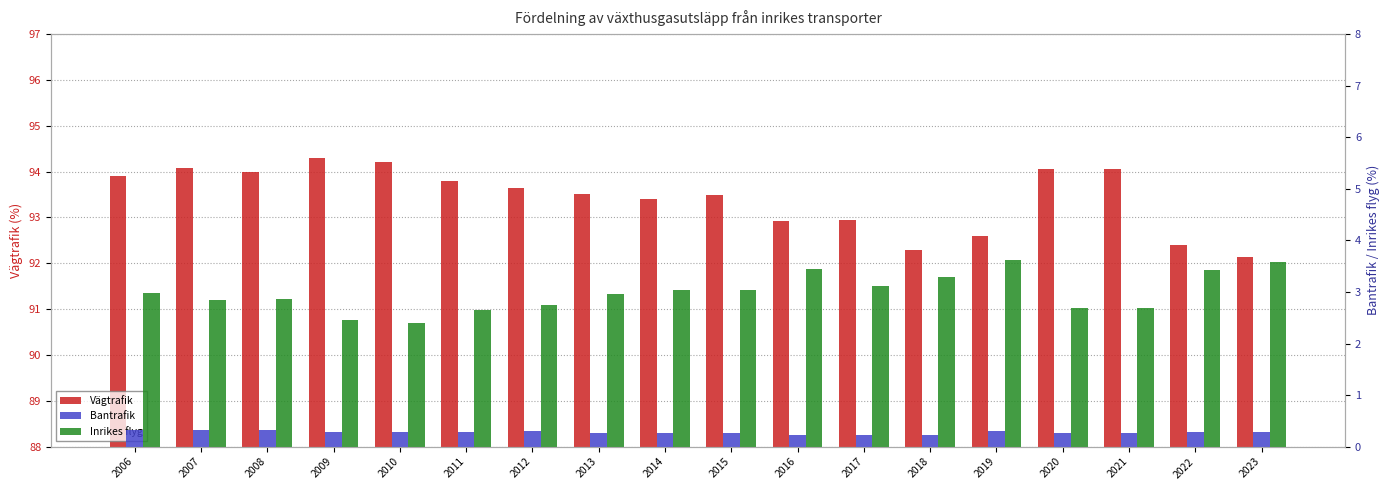

Count the number of data series in this chart.

3